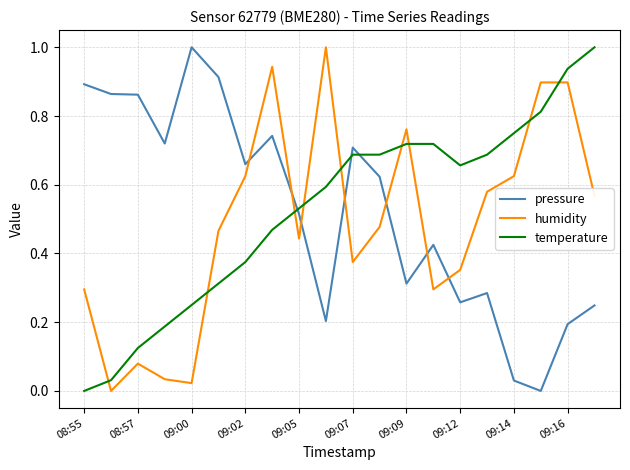

Which series ends up on top after the final intersection of temperature and pressure?

temperature